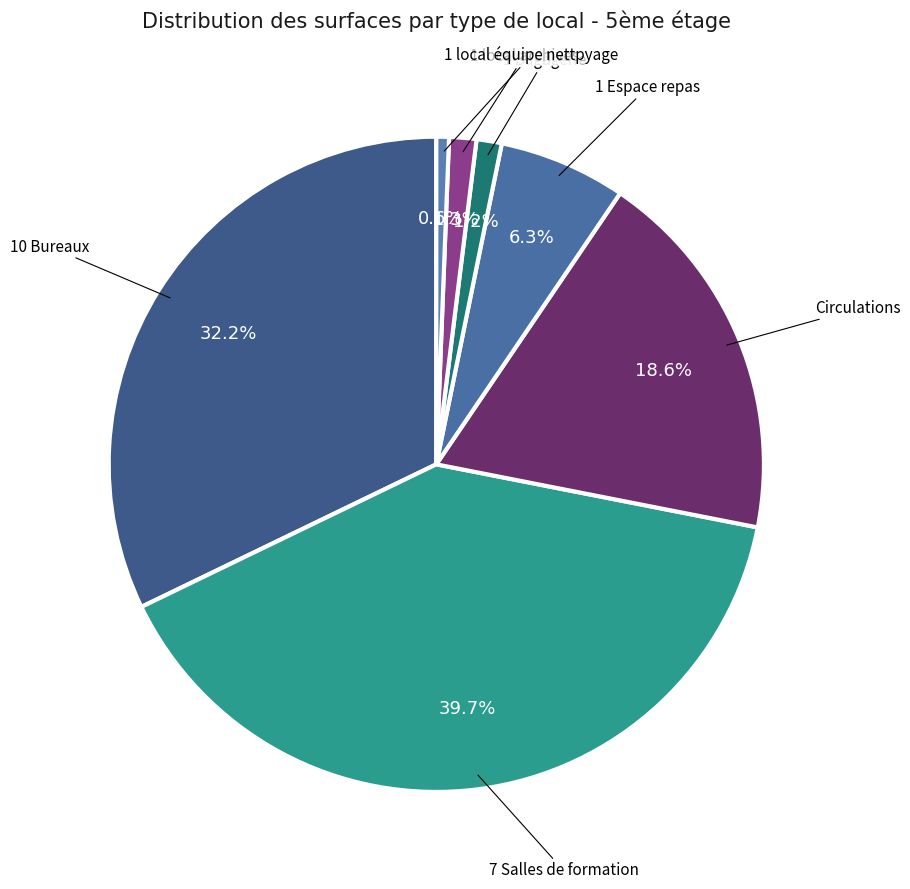

How many slices are in this pie chart?

7